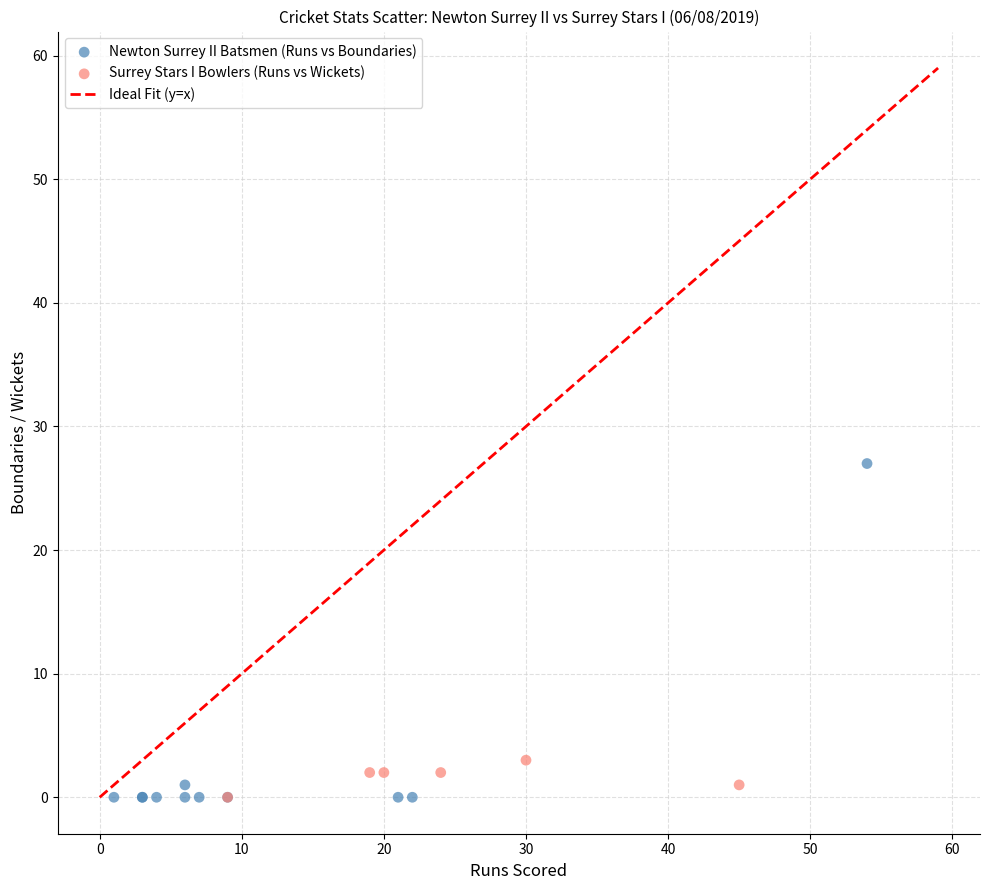

Which series reaches the maximum Y coordinate?

Newton Surrey II Batsmen (Runs vs Boundaries)